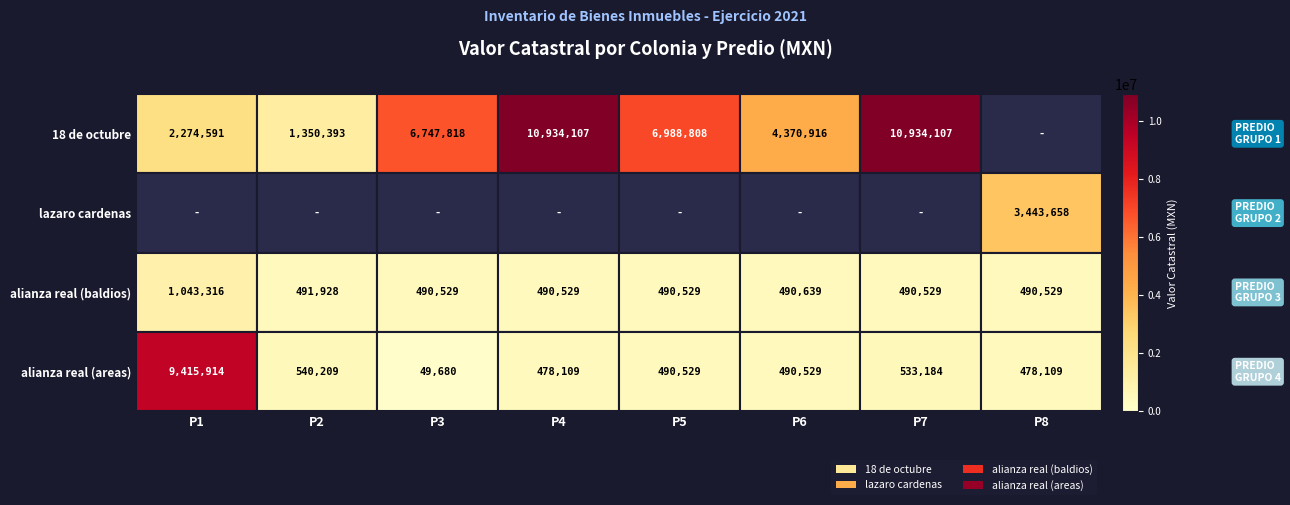

What is the difference between the second highest and second lowest values in the alianza real (areas) series?

62100